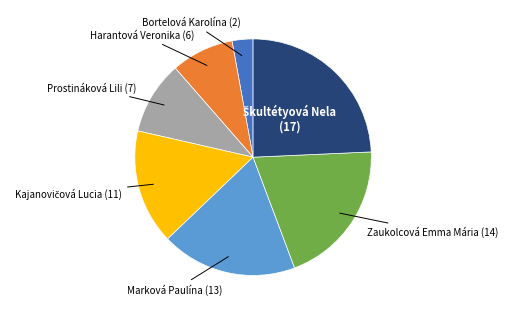

How many slices are in this pie chart?

7